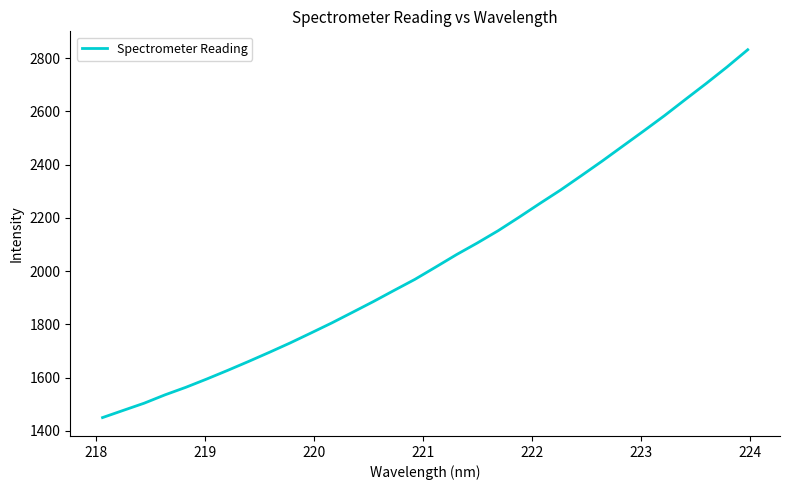

What is the smallest value displayed?

1449.8